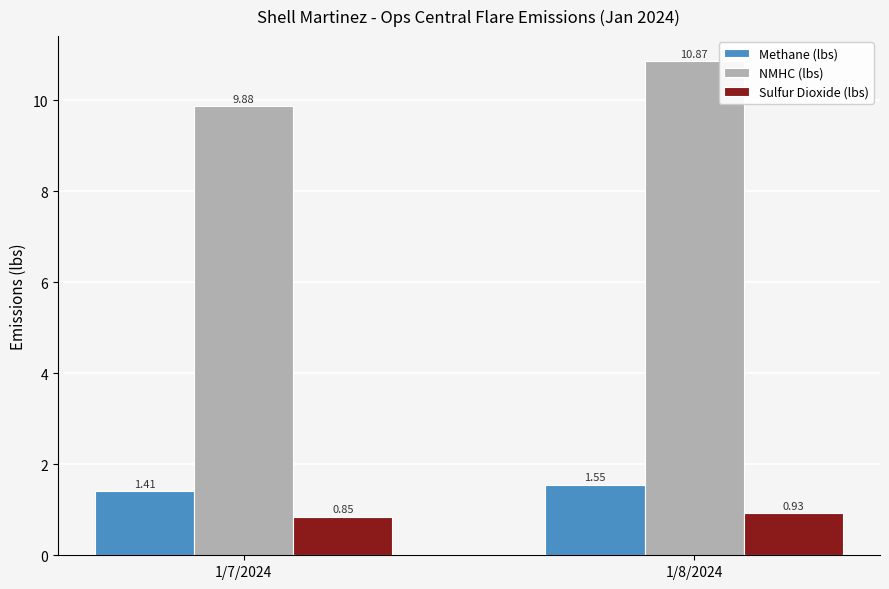

What is the label of the 2nd bar from the left?

1/8/2024